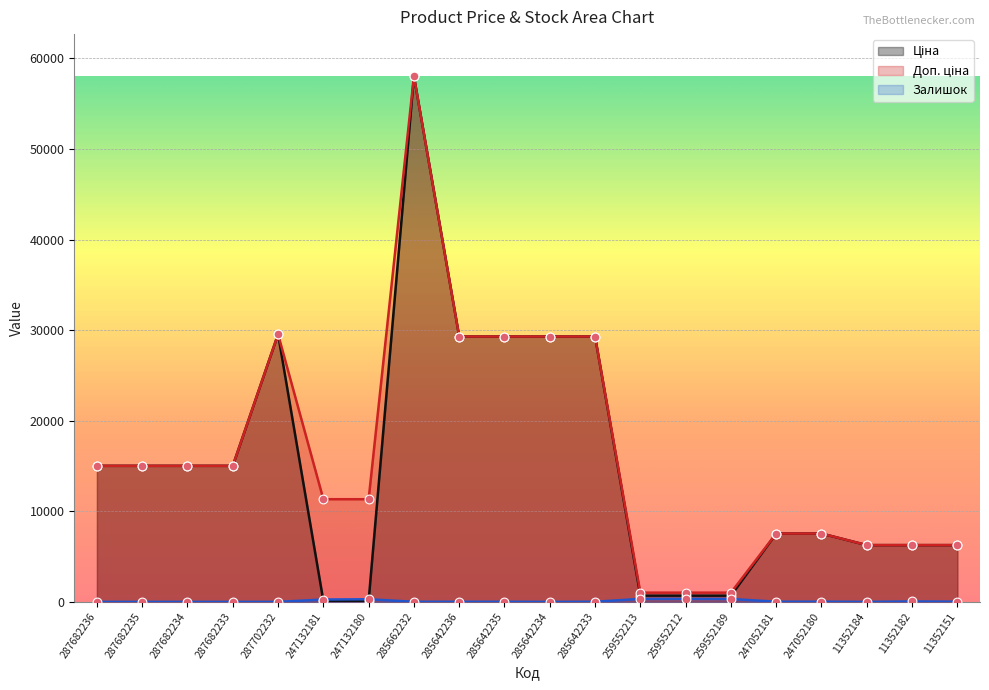

What is the total value across all series at 259552189?

2028.9